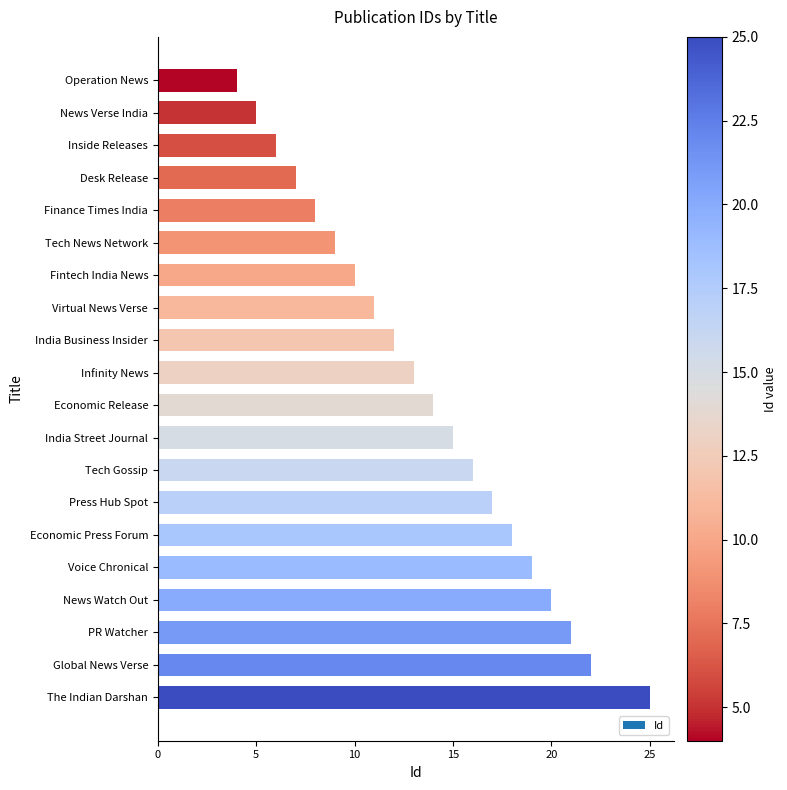

What is the average value?

14